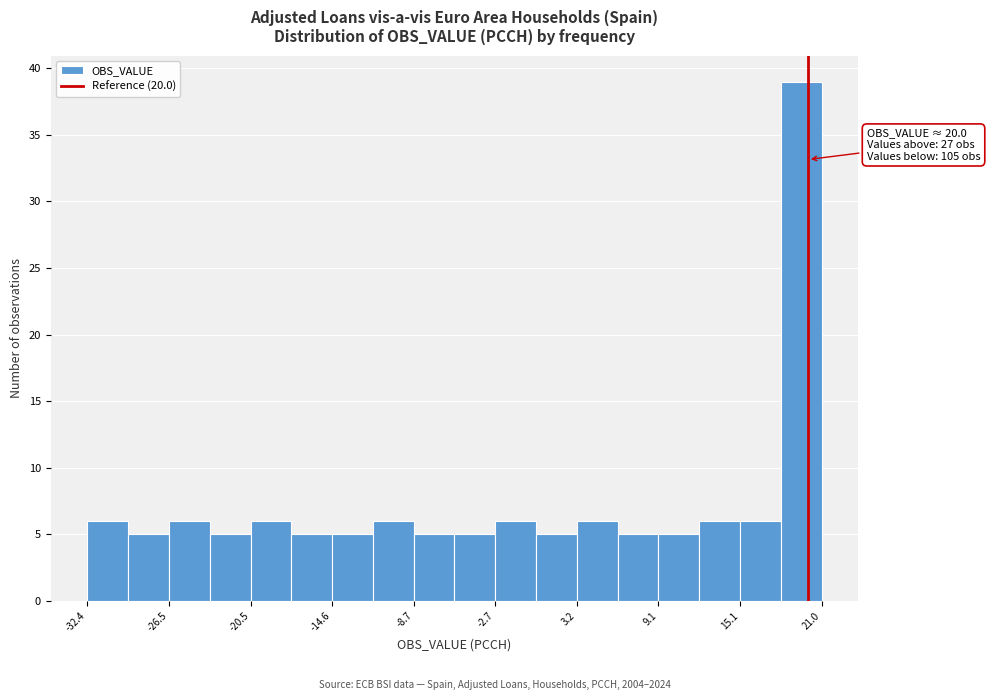

Read against the x-axis, roughly where is the centre of the tallest bar?

20